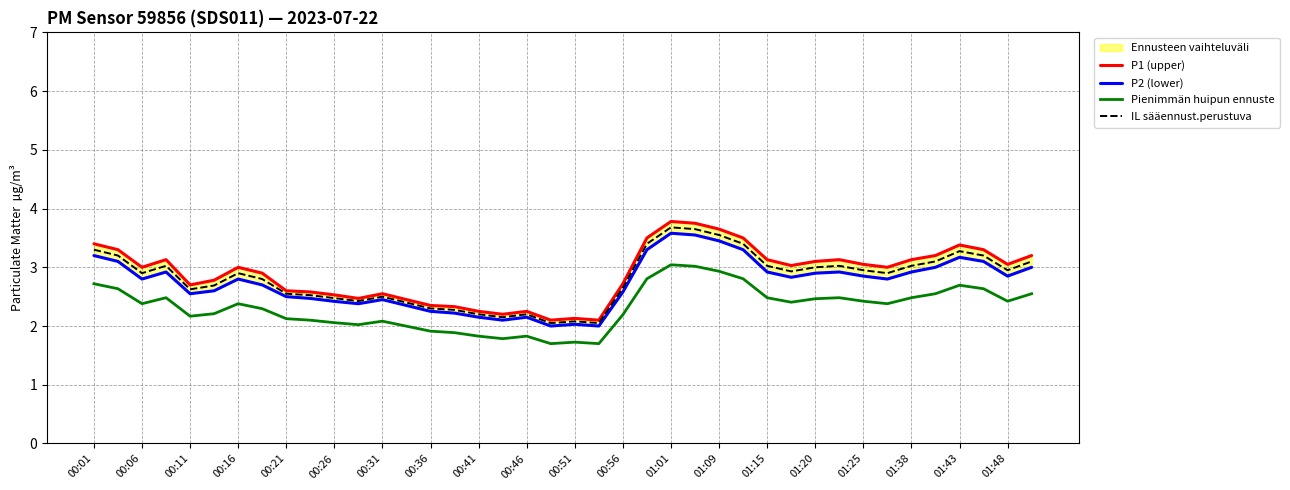

How many lines are shown in the chart?

4